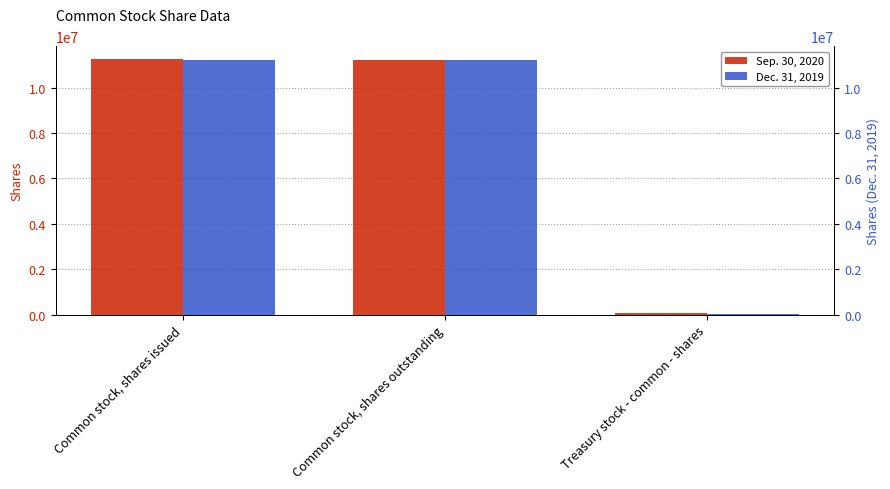

True or false: Sep. 30, 2020 has a value of 18891780 at Common stock, shares outstanding.

False